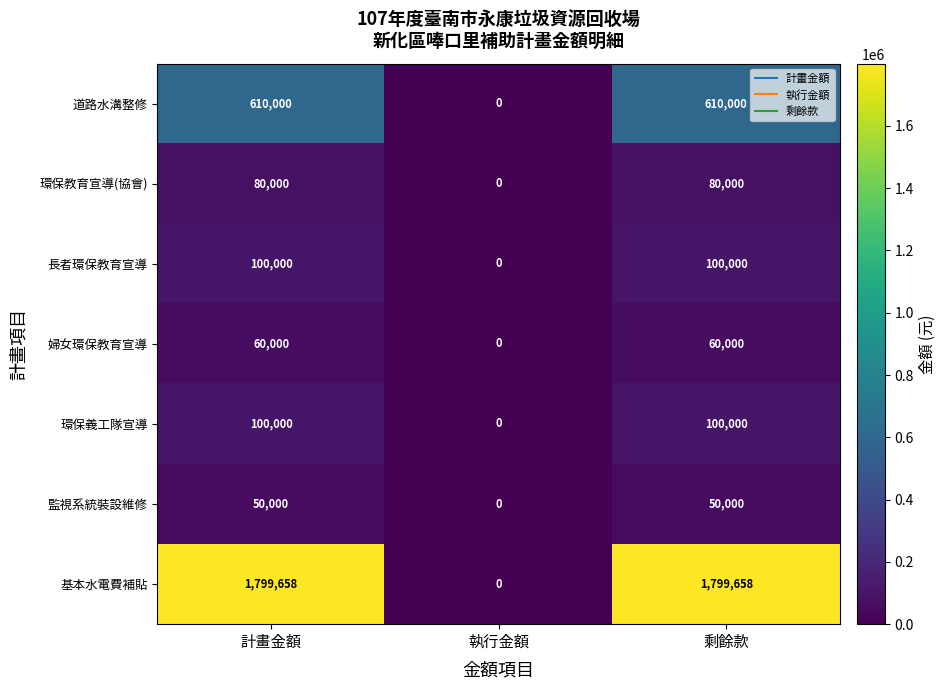

Count the 婦女環保教育宣導 values in the range 0 to 60000.

3